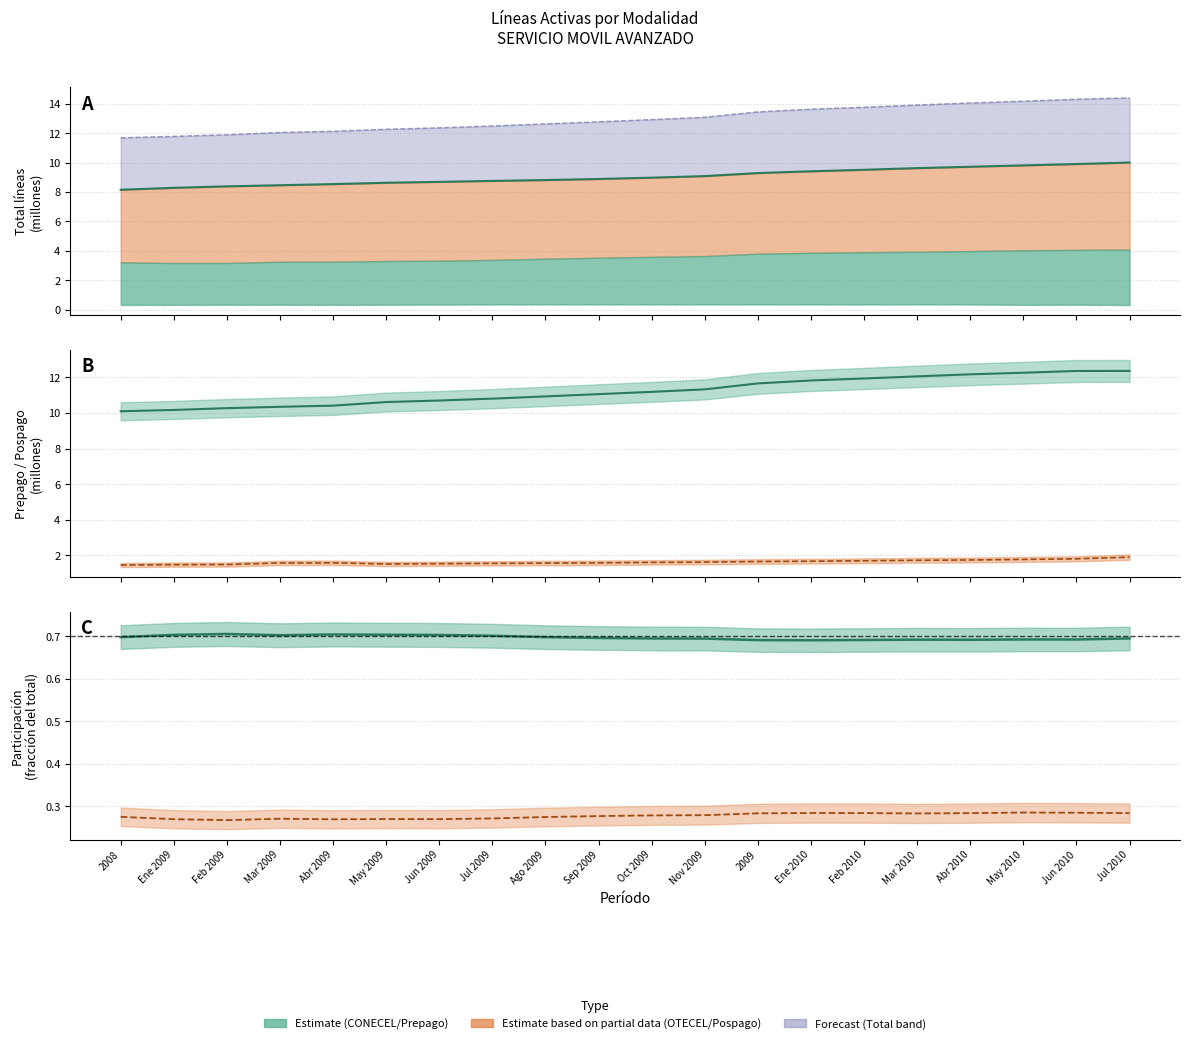

At which category is the sum across all series the highest?

Jul 2010